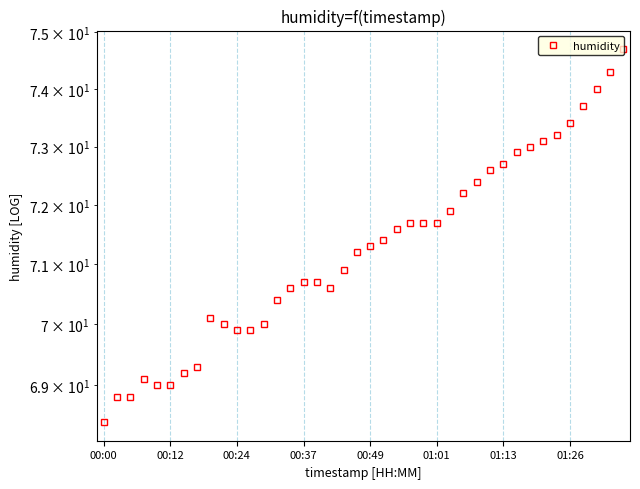

Where is the data nearest to the value 71?

18